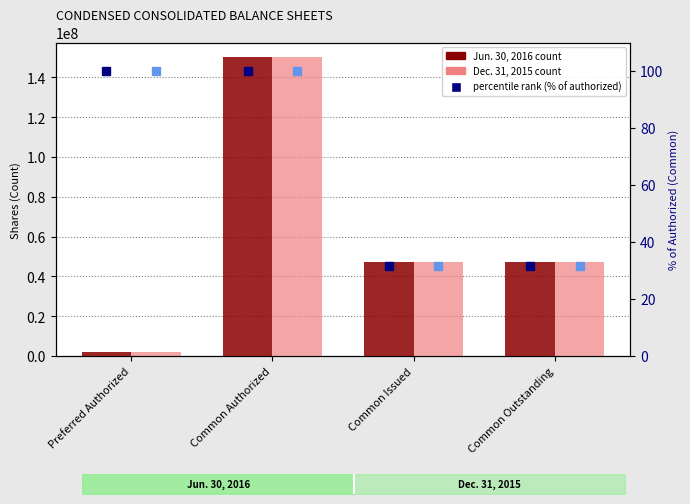

What is the difference between the Dec. 31, 2015 values at Common Outstanding and Common Authorized?

102805882.0